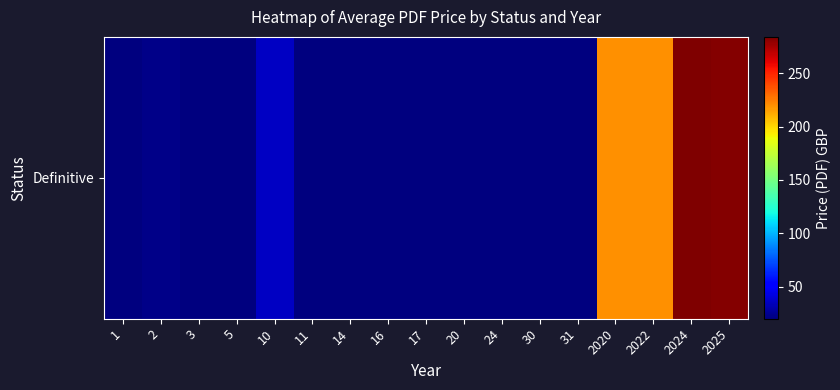

Which category has the lowest value across all series?

1